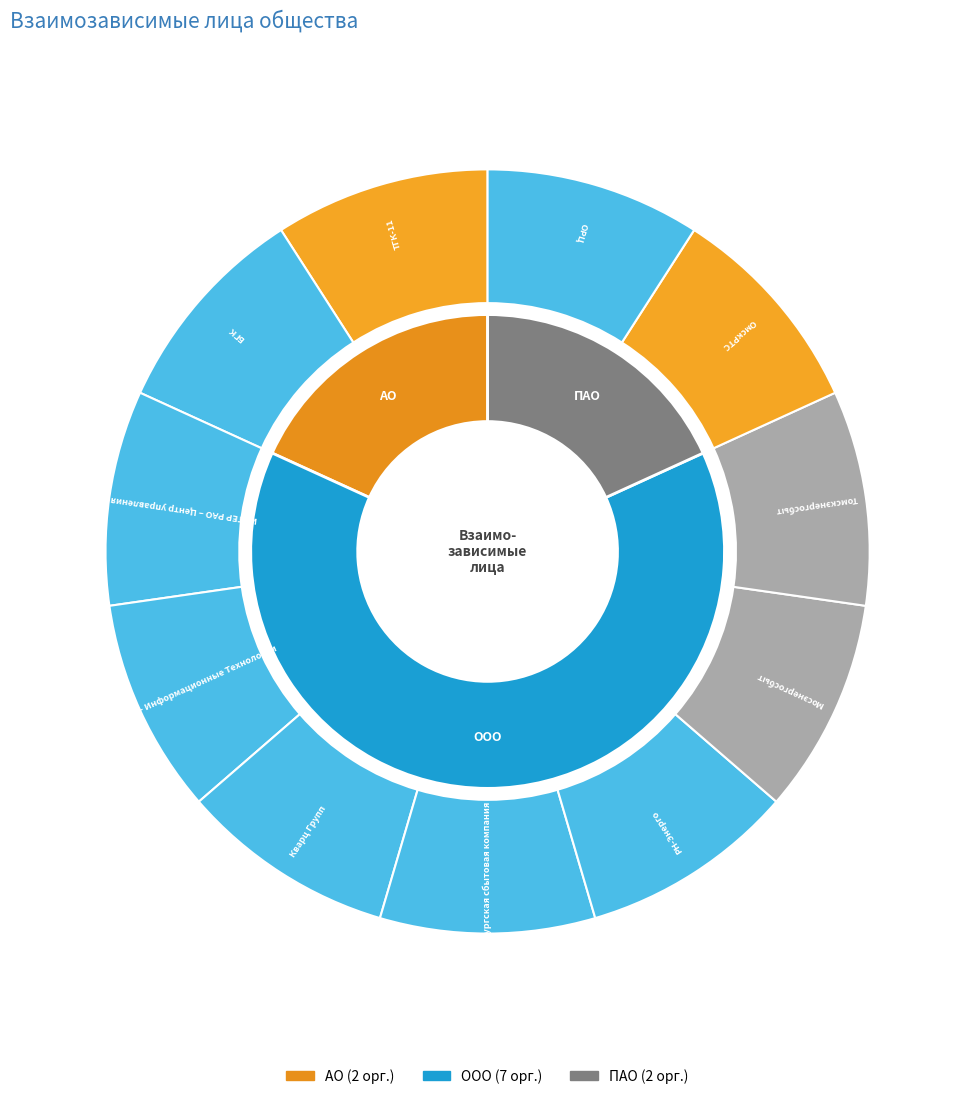

Between ОмскРТС and Петербургская сбытовая компания, which is larger?

Петербургская сбытовая компания